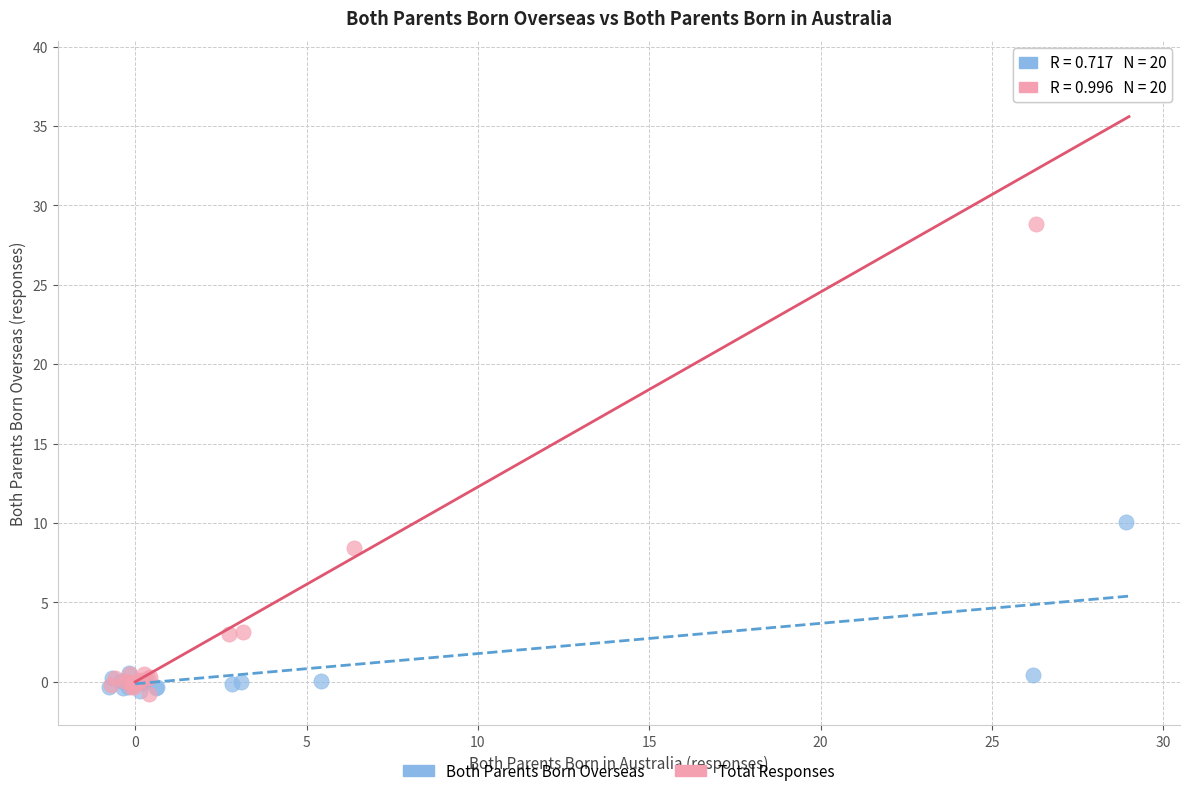

Which series has the largest Y range (max minus min)?

Total Responses